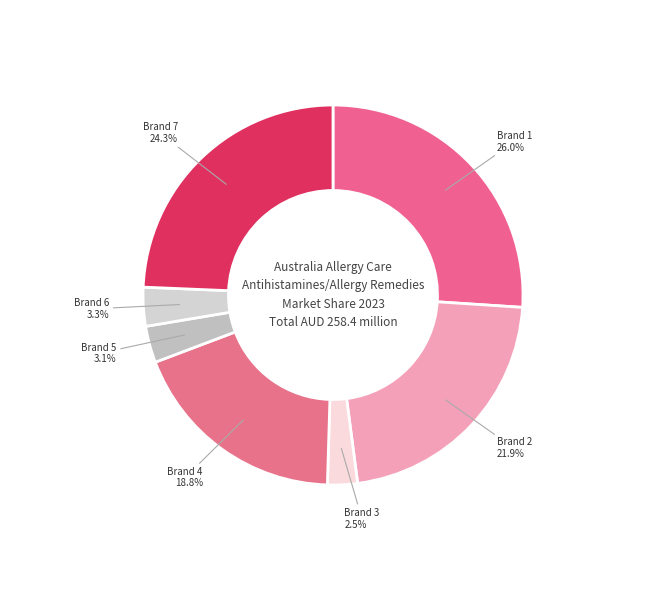

Is there a majority slice in this chart?

No